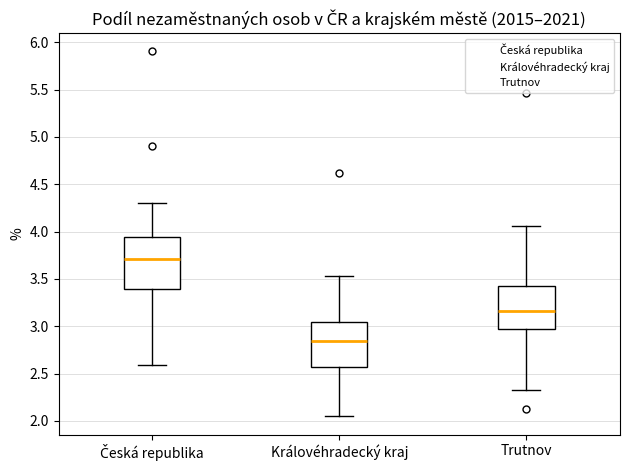

Where is the lower edge of the box for Česká republika on the y-axis? The values are not printed on the chart, so give them approximately, as read against the axis.

3.40